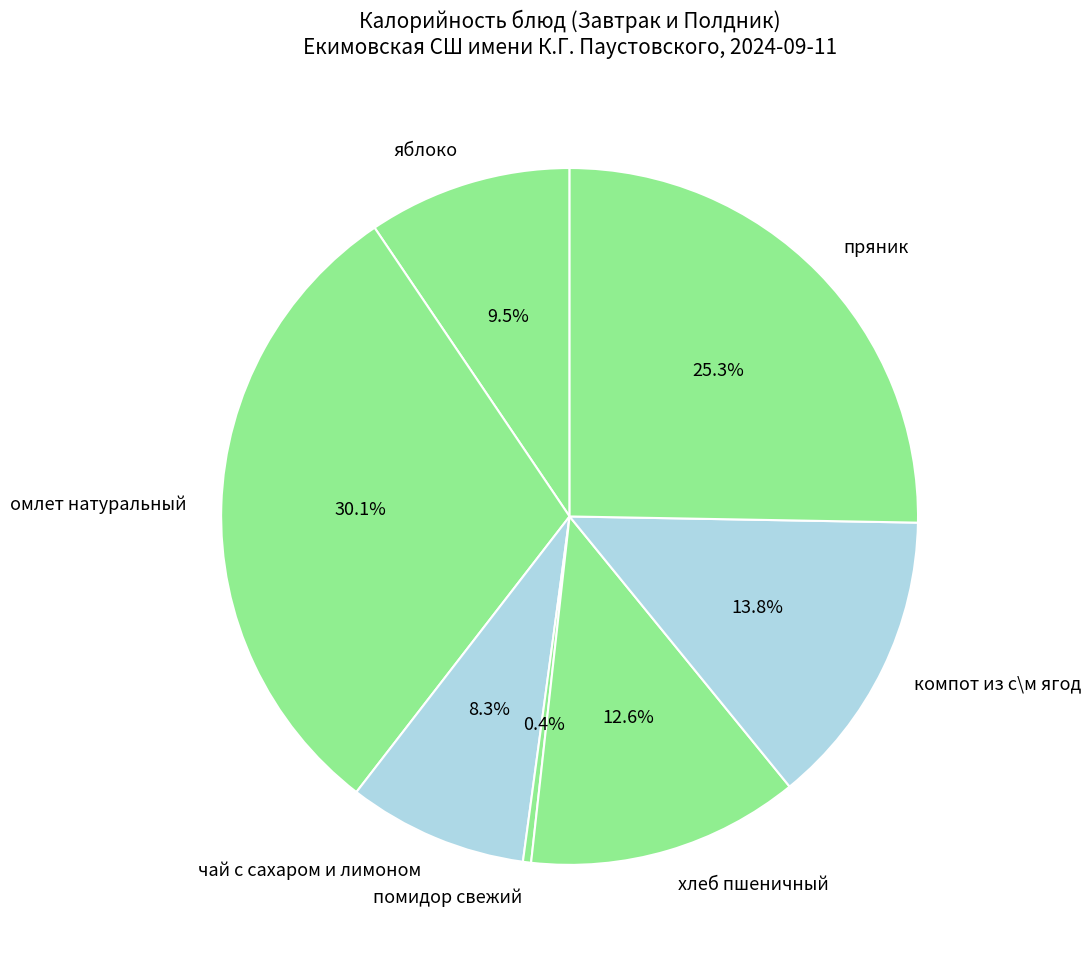

Which category has the smallest portion of the pie?

помидор свежий